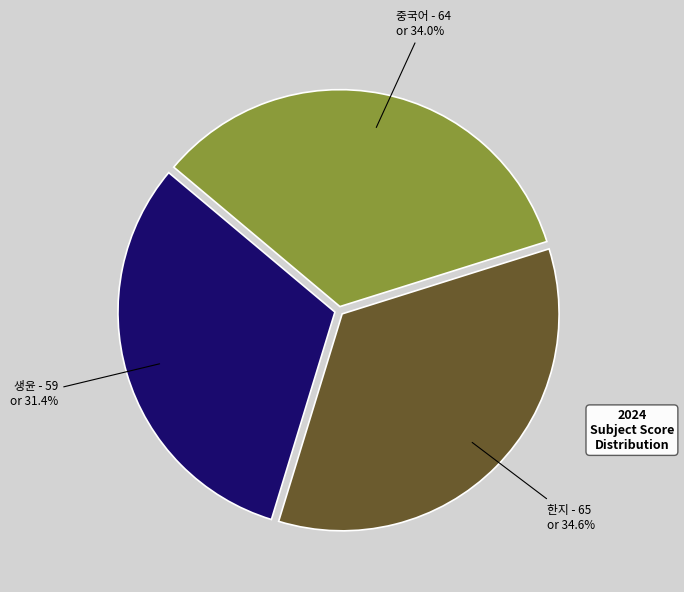

Approximately how many times larger is the value at 생윤 compared to 한지?

0.9